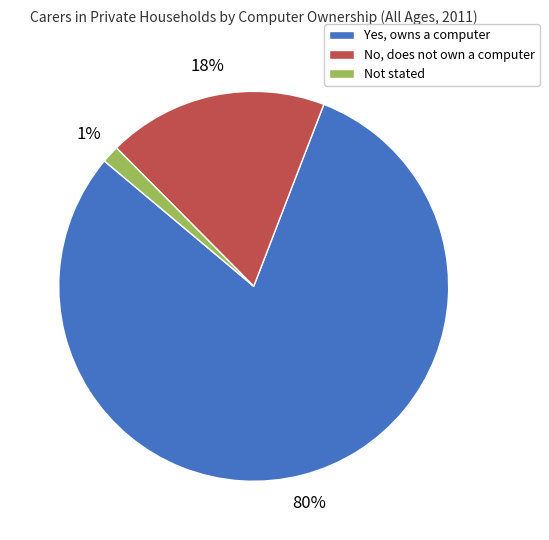

To the nearest percent, what is the average slice percentage?

33%